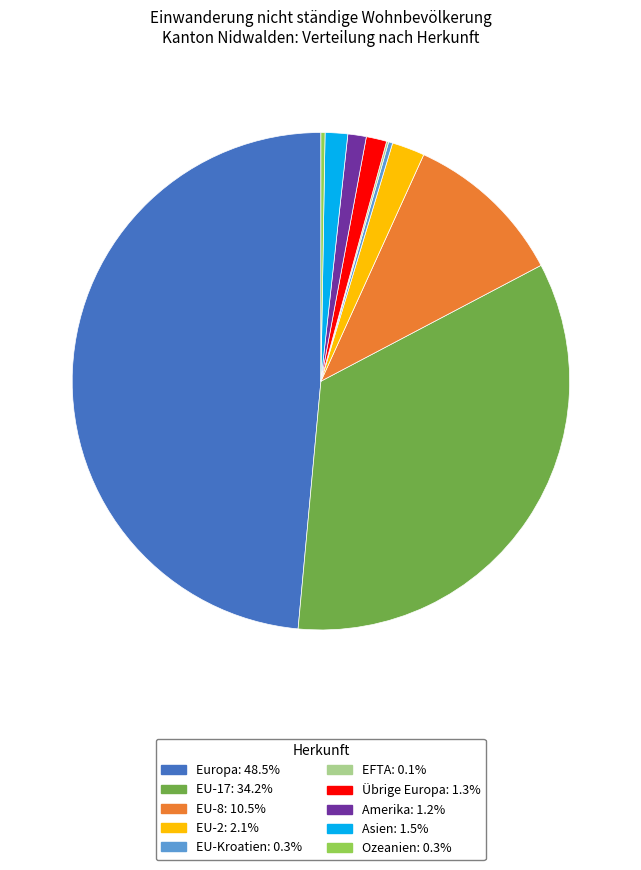

Is there a majority slice in this chart?

No